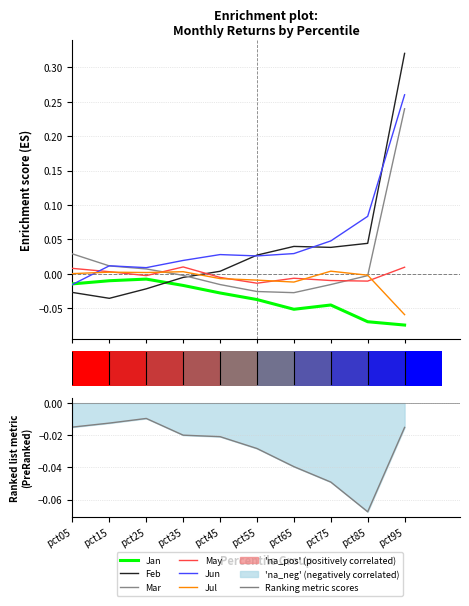

How many bars are there in each group?

6